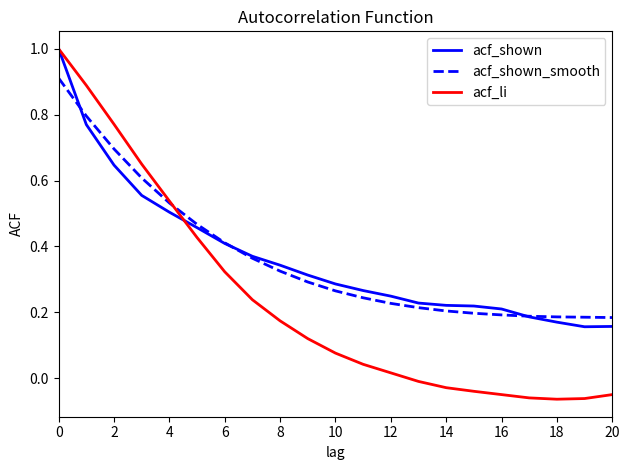

What is the greatest value displayed?

1.0